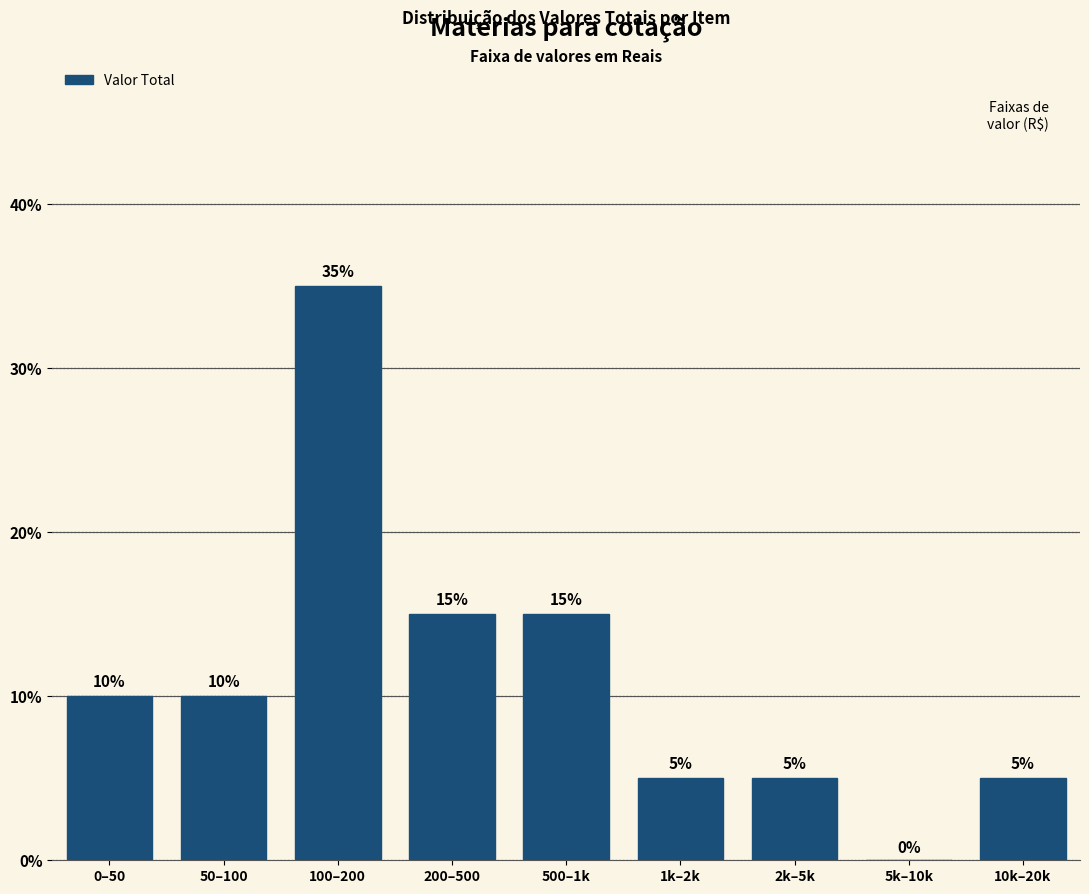

Reading left to right, what are all the values shown in this chart?

0–50=10	50–100=10	100–200=35	200–500=15	500–1k=15	1k–2k=5	2k–5k=5	5k–10k=0	10k–20k=5